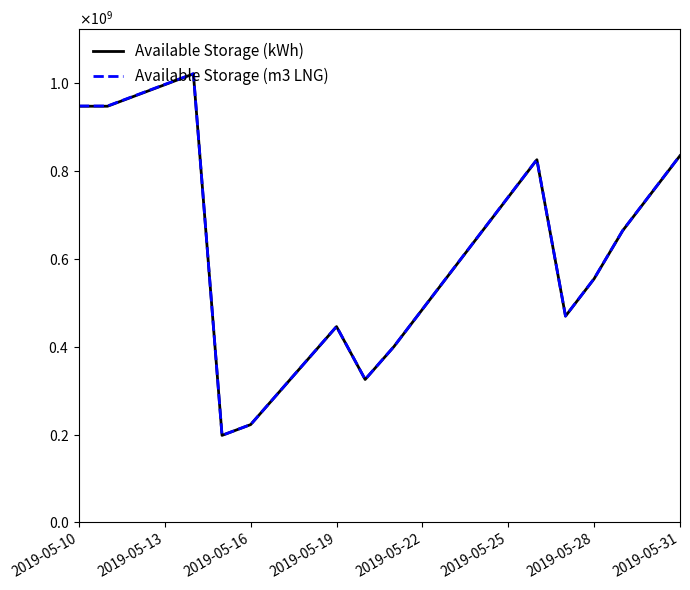

Does the chart have visible grid lines?

No